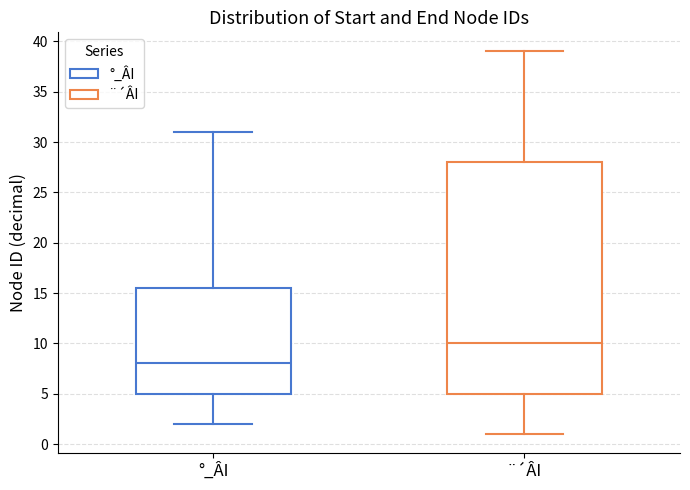

Where does the lower whisker of the box for ¨´ÂI end on the y-axis? The values are not printed on the chart, so give them approximately, as read against the axis.

1.0